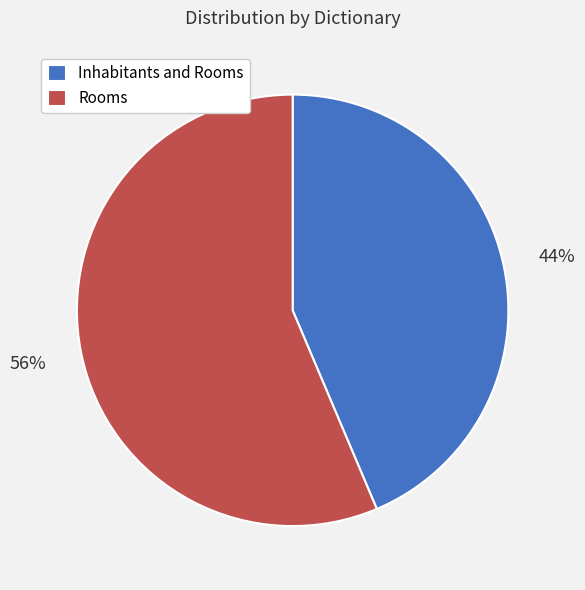

Which category accounts for the majority?

Rooms